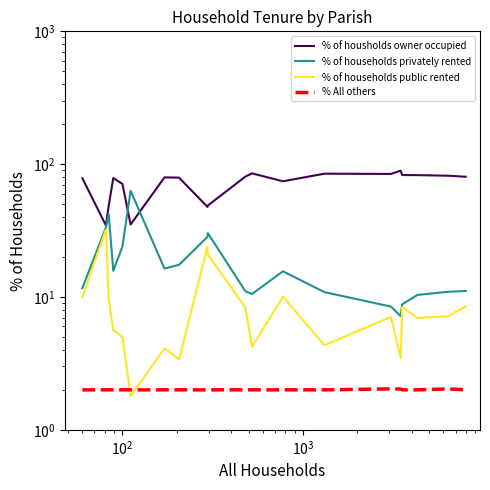

Is this an area chart (filled region under the line)?

No